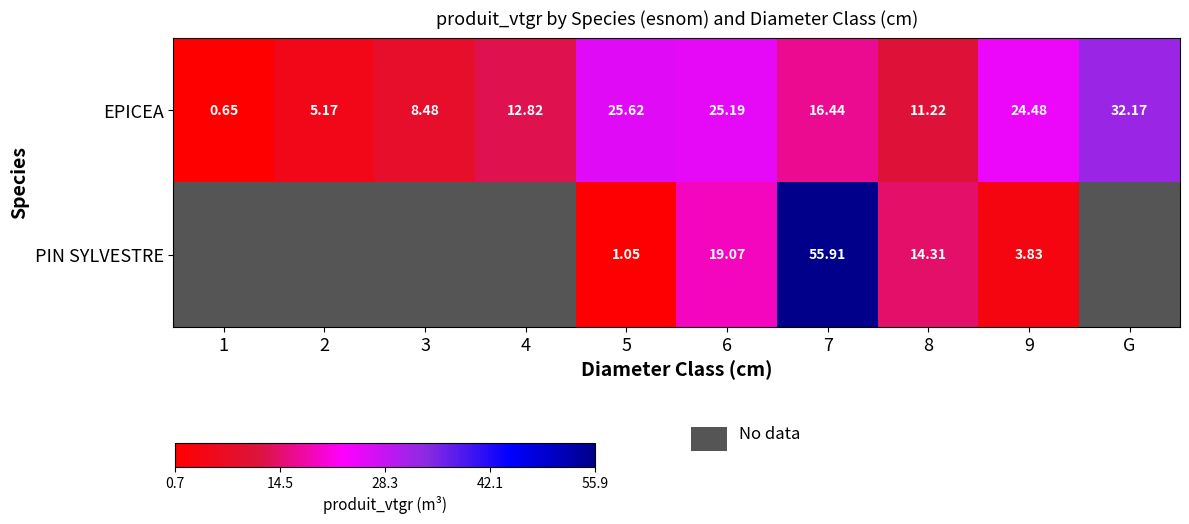

Which label corresponds to the smallest value in the chart?

1